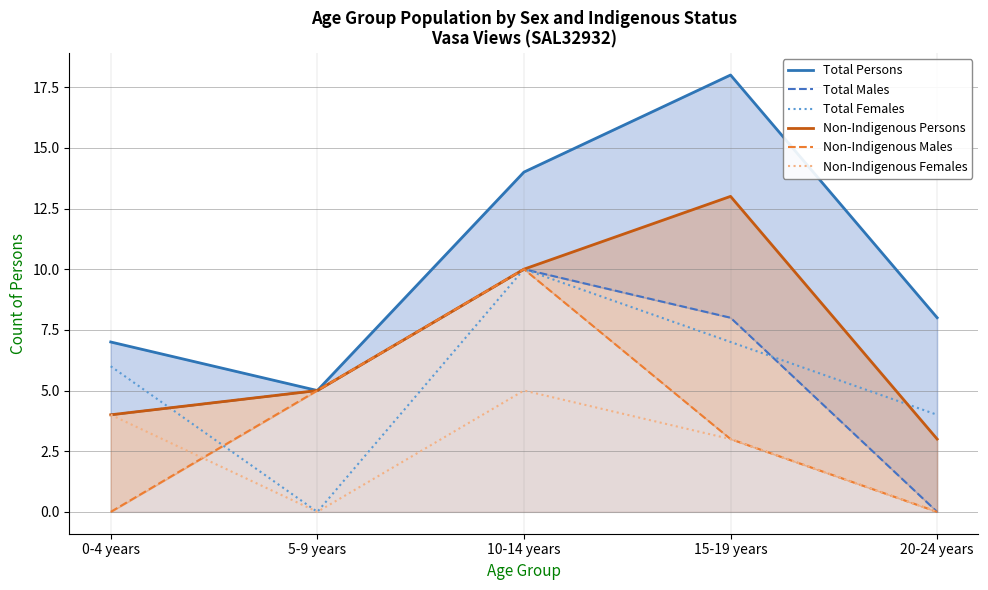

What are all the series names shown in the legend?

Total Persons, Total Males, Total Females, Non-Indigenous Persons, Non-Indigenous Males, Non-Indigenous Females